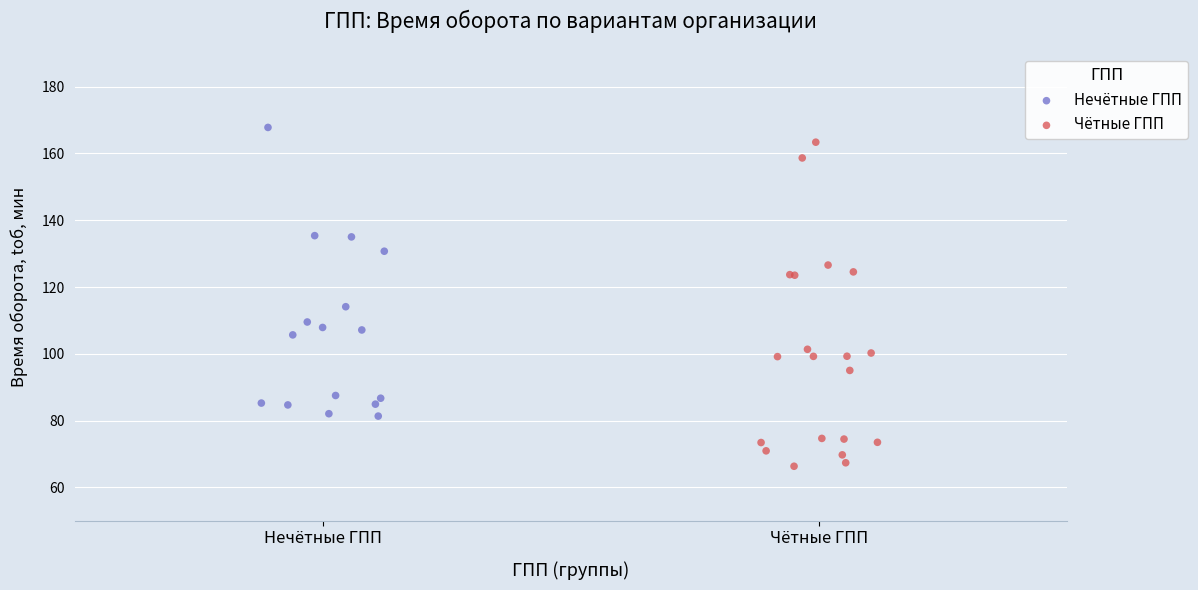

What are all the series names shown in the legend?

Нечётные ГПП, Чётные ГПП